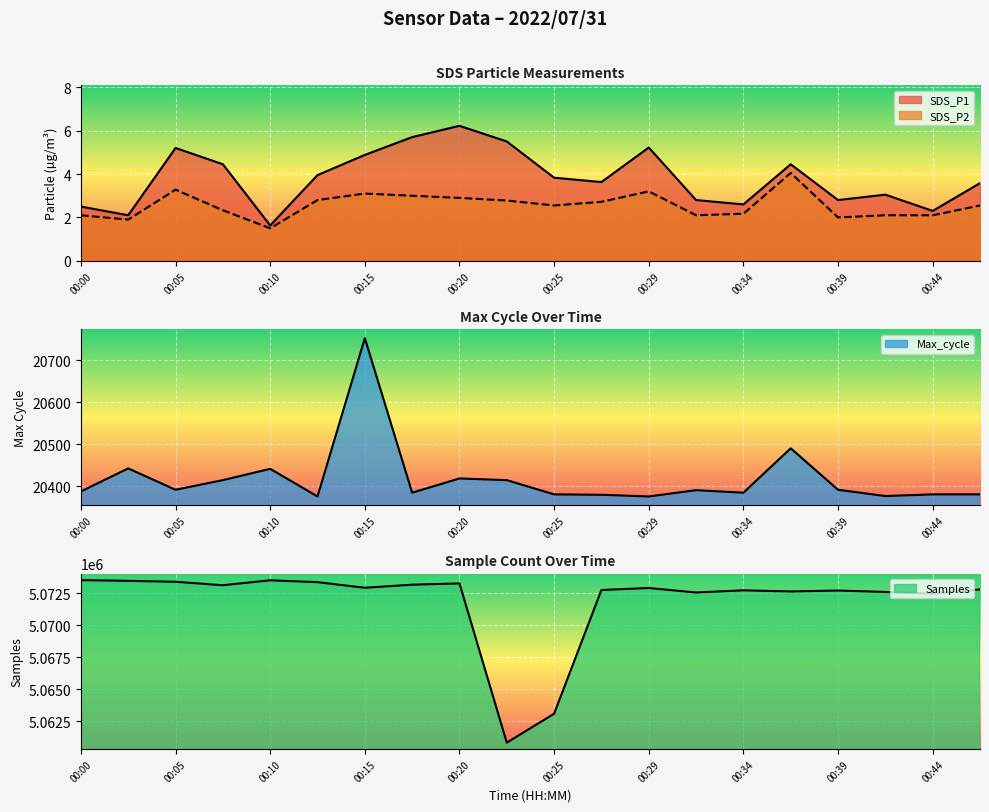

Which category has the highest value in the SDS_P2 series?

00:37